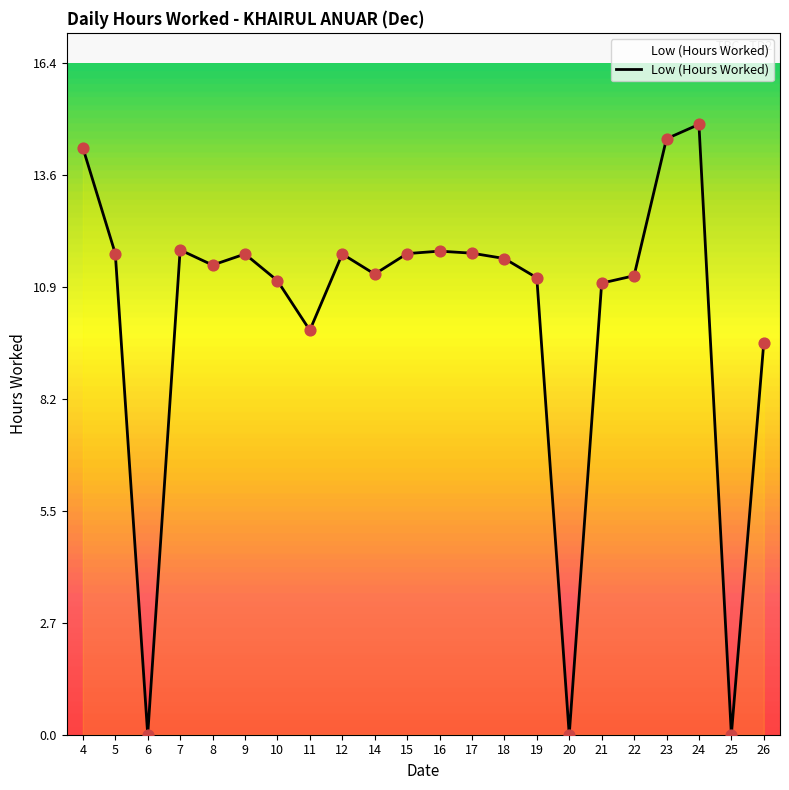

Between 4 and 7, which is larger?

4